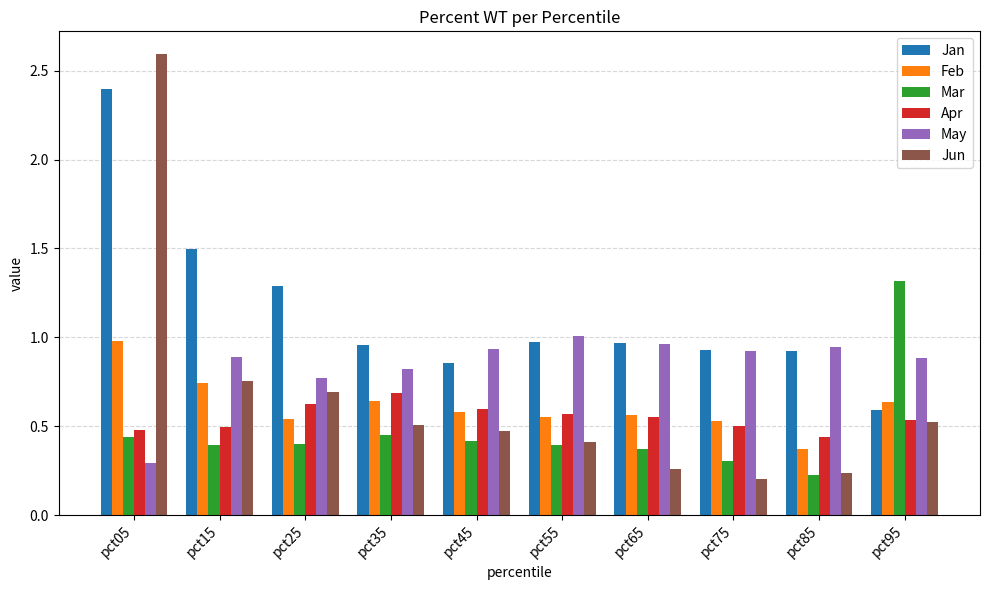

Which series changed the most between pct25 and pct95?

Mar